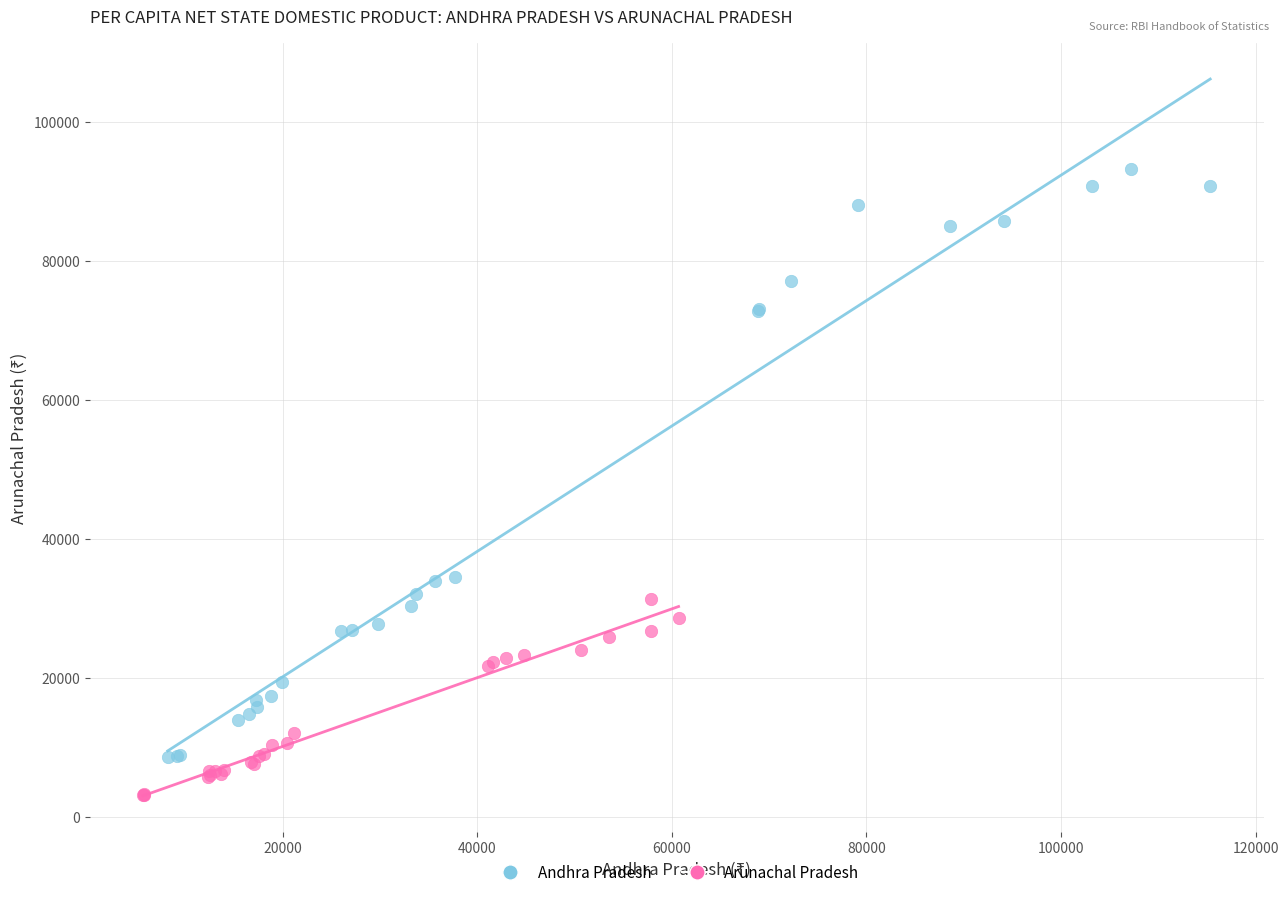

What are all the series names shown in the legend?

Andhra Pradesh, Arunachal Pradesh